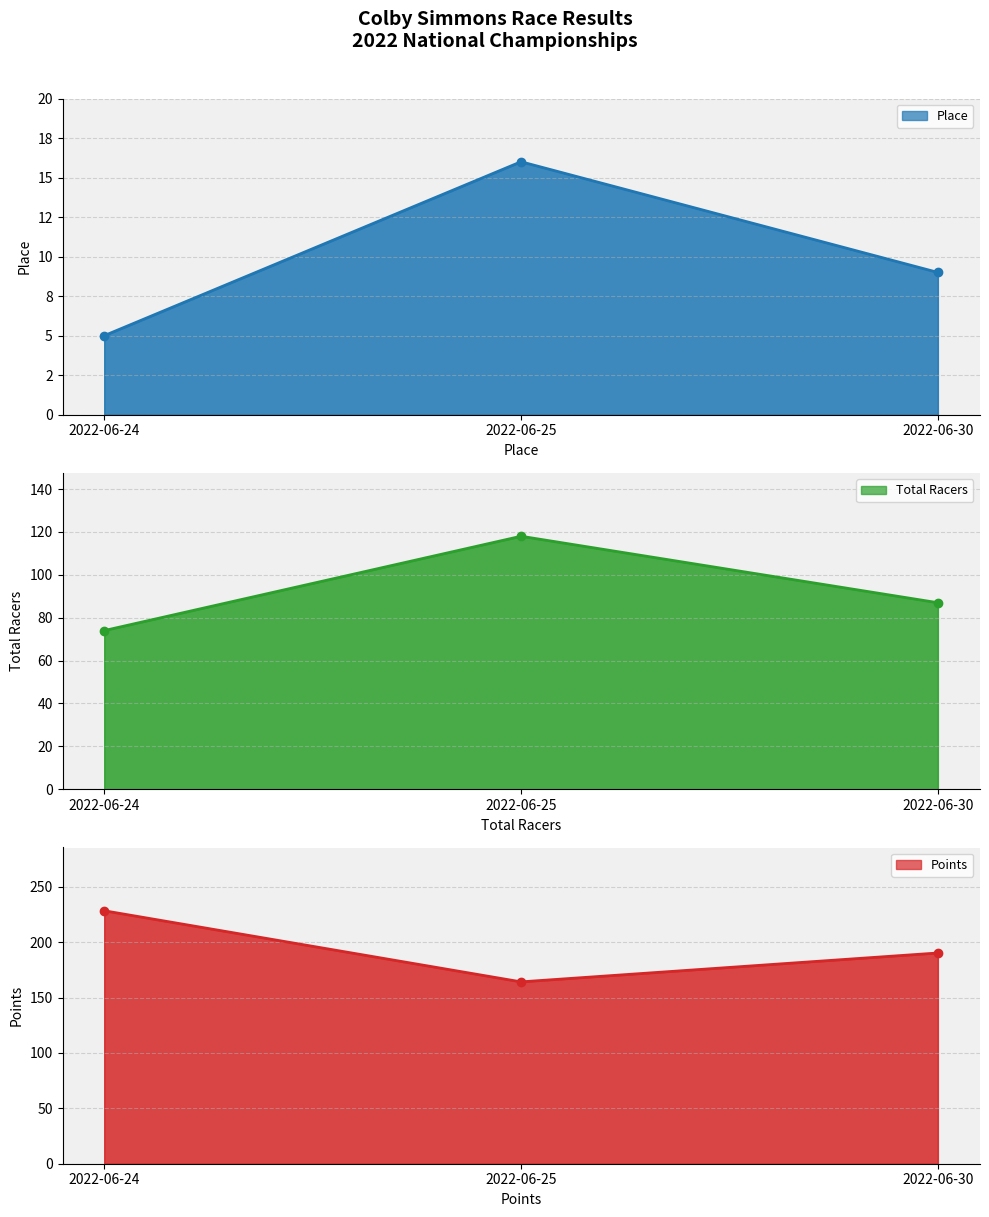

Which series has the largest total across all categories?

Points